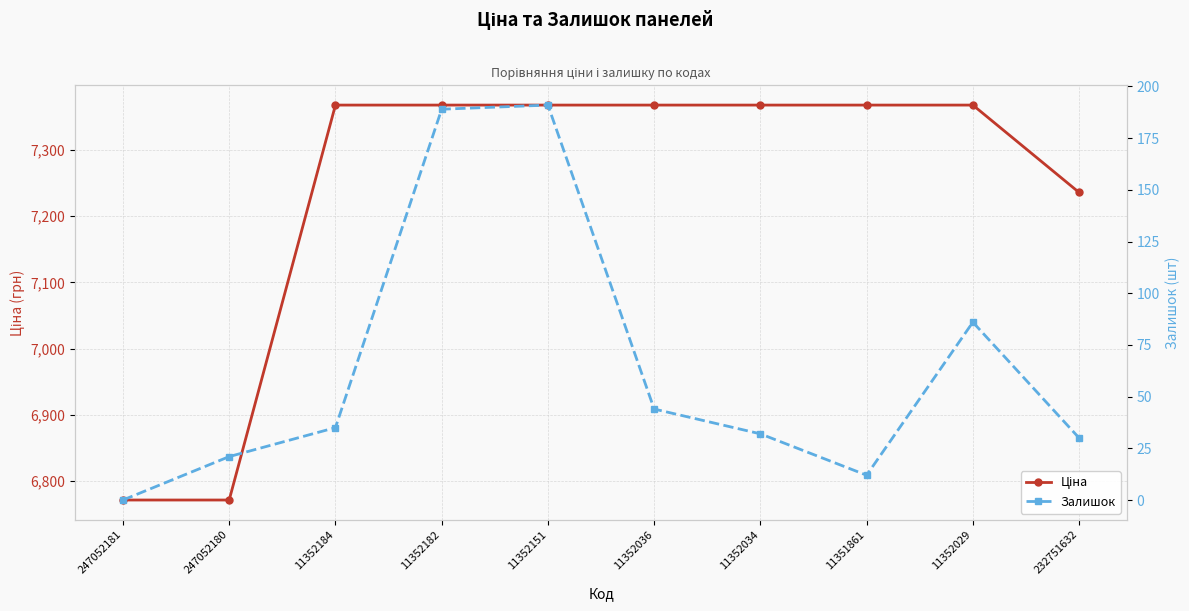

How many values in Залишок are above zero?

9